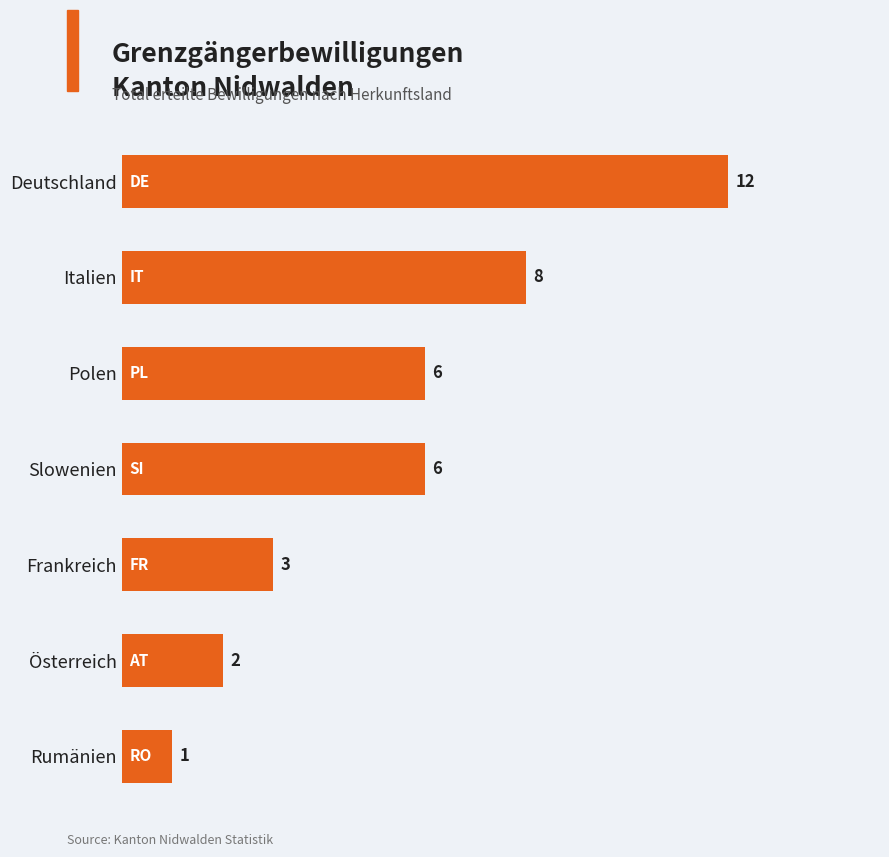

Reading bottom to top, what are all the values shown in this chart?

Rumänien=1	Österreich=2	Frankreich=3	Slowenien=6	Polen=6	Italien=8	Deutschland=12